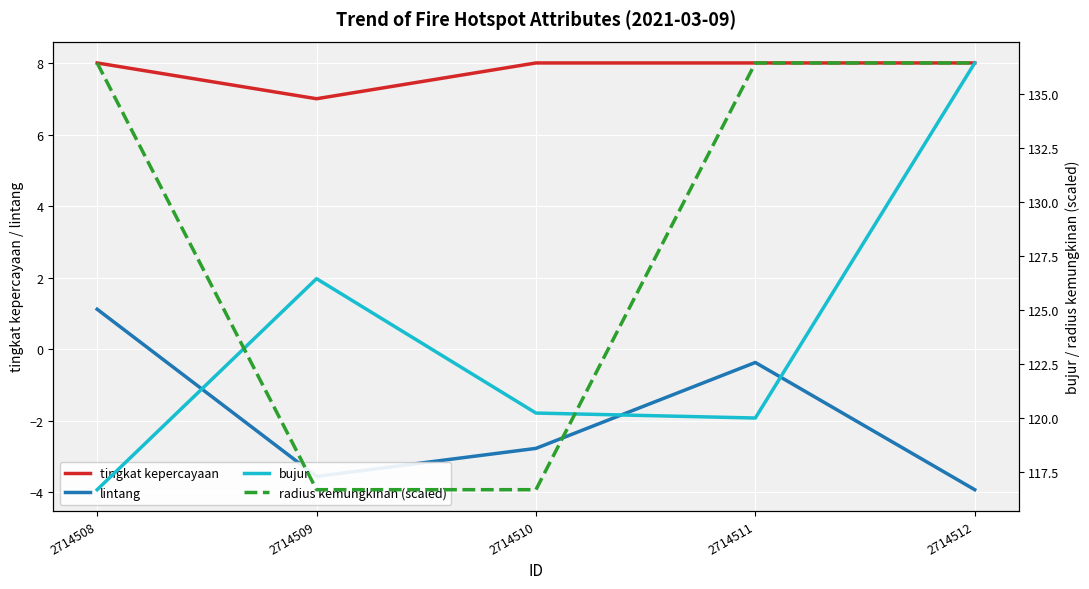

Does the chart display data point markers on the line(s)?

No